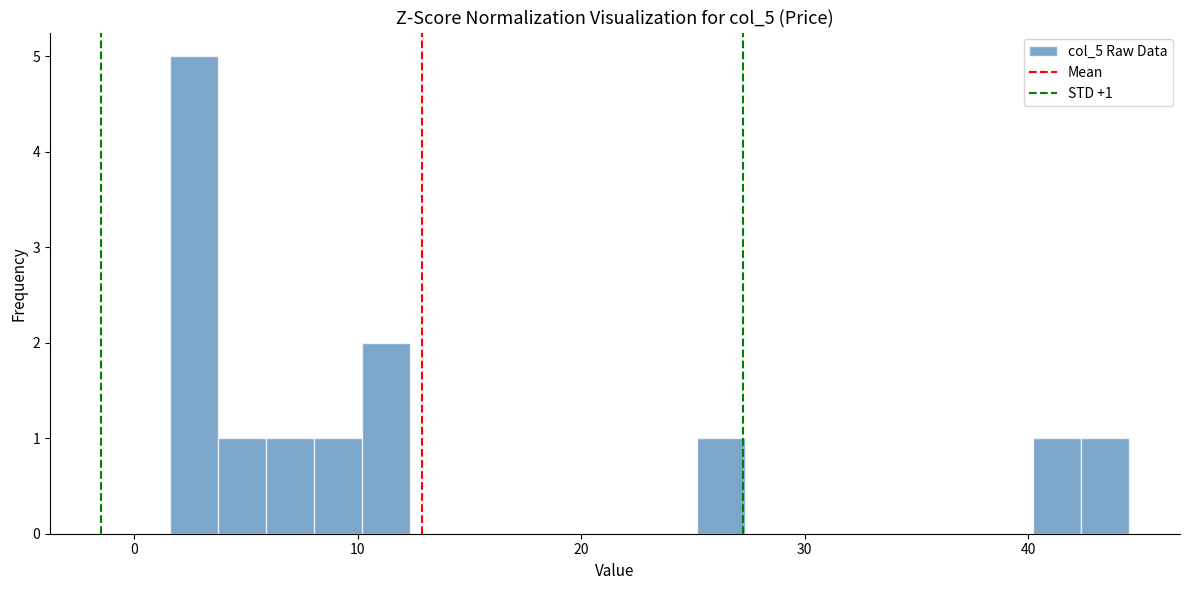

Read against the x-axis, roughly where is the centre of the tallest bar?

3